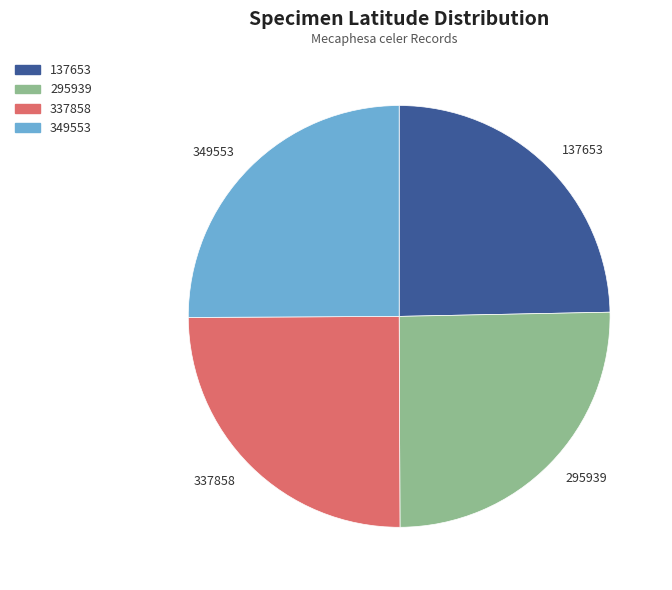

Is there a majority slice in this chart?

No